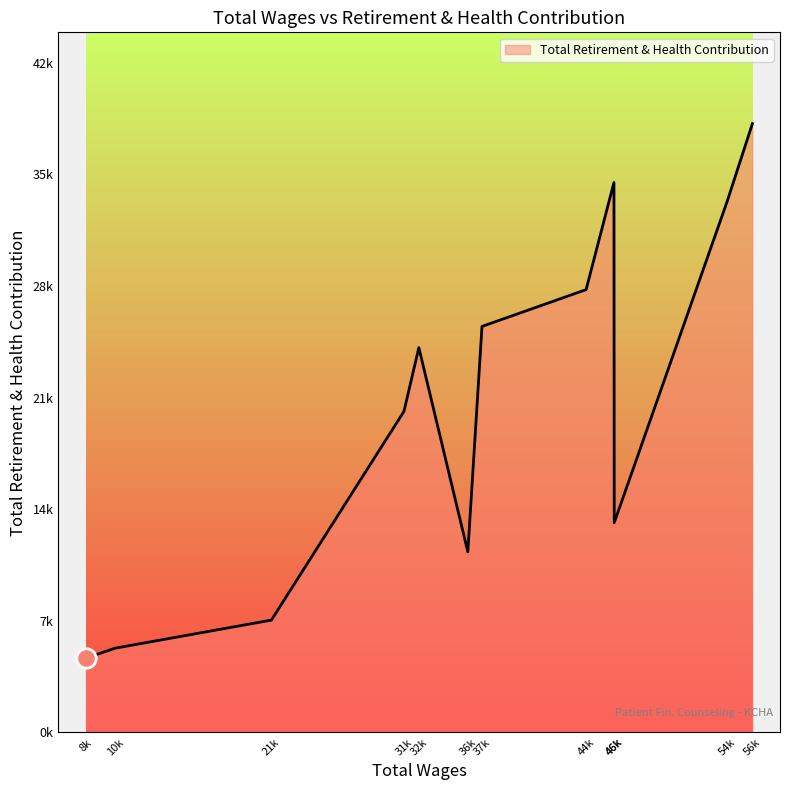

Does the chart have visible grid lines?

No